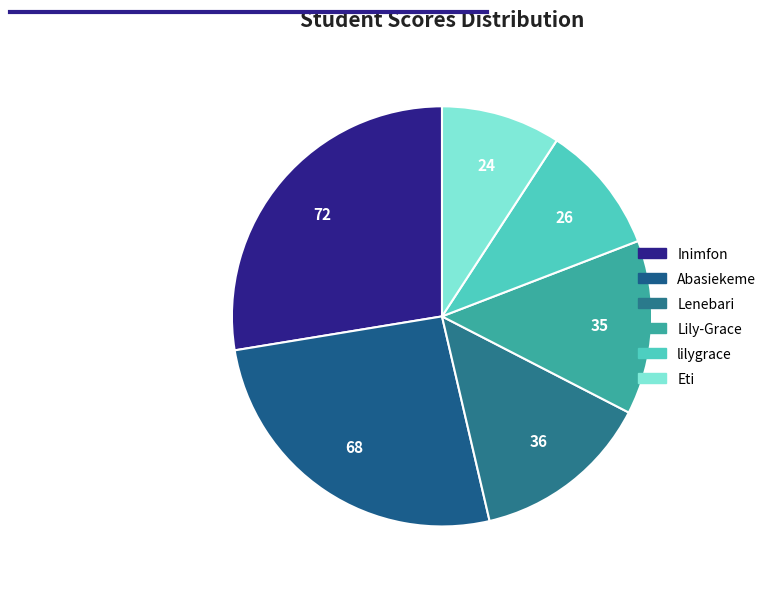

How many slices are in this pie chart?

6